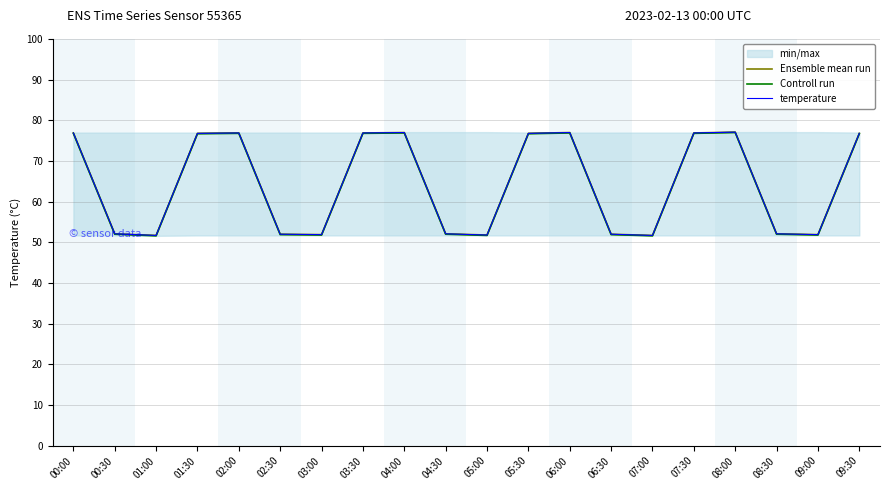

True or false: temperature and Ensemble mean run intersect in this chart.

False